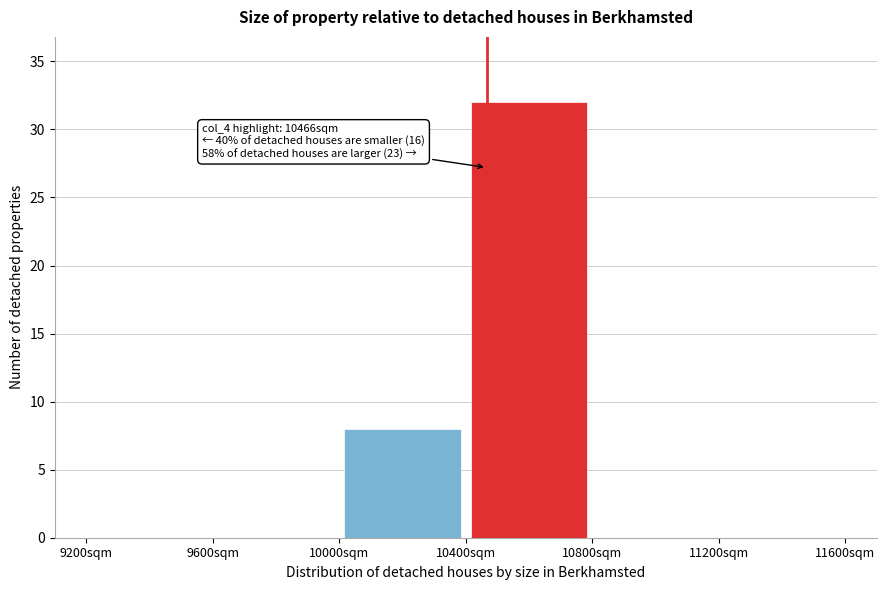

Over which range of the x-axis is the bar tallest?

10400 to 10800